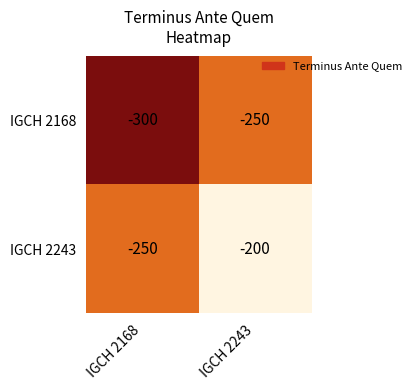

What value does the IGCH 2243 series have at IGCH 2168?

-250